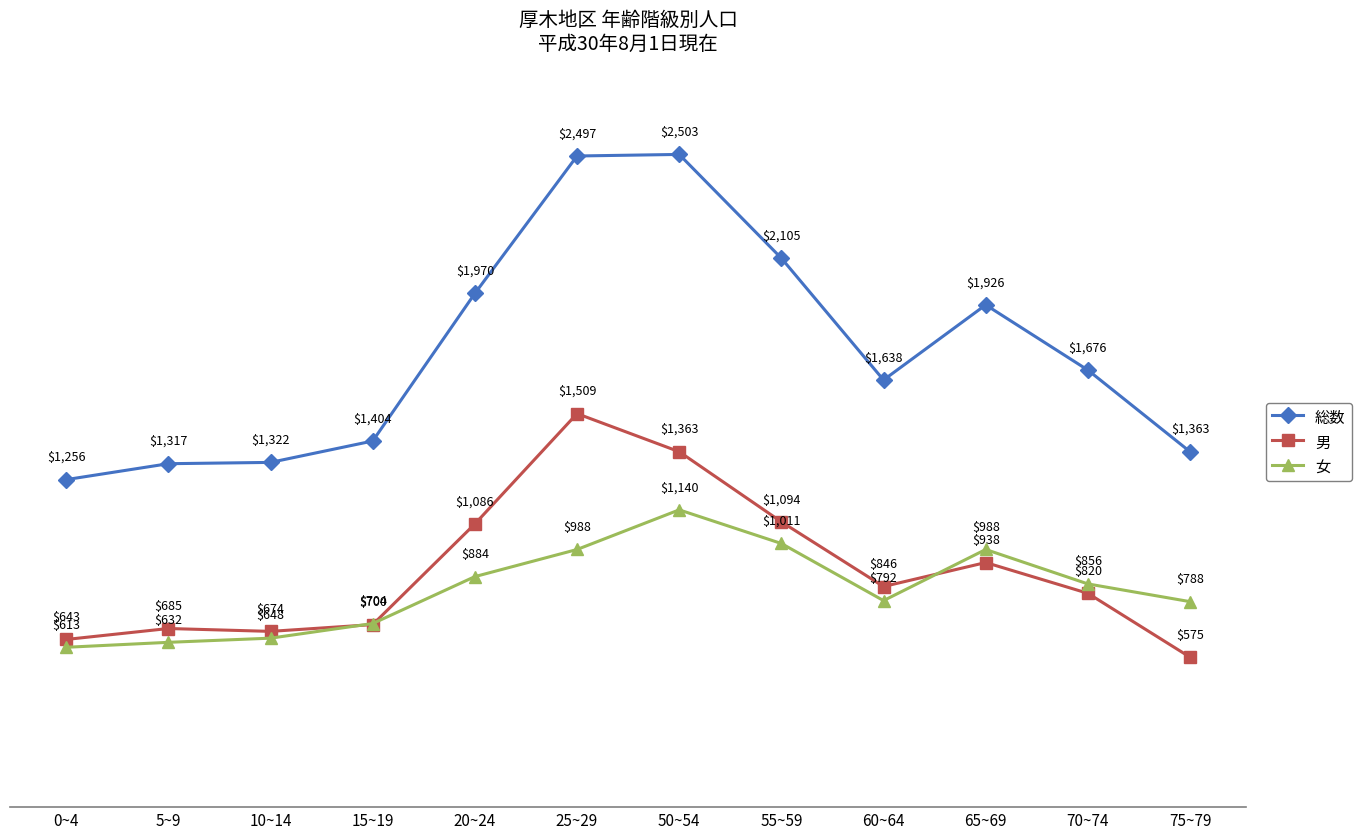

True or false: 女 and 総数 cross at least once.

False